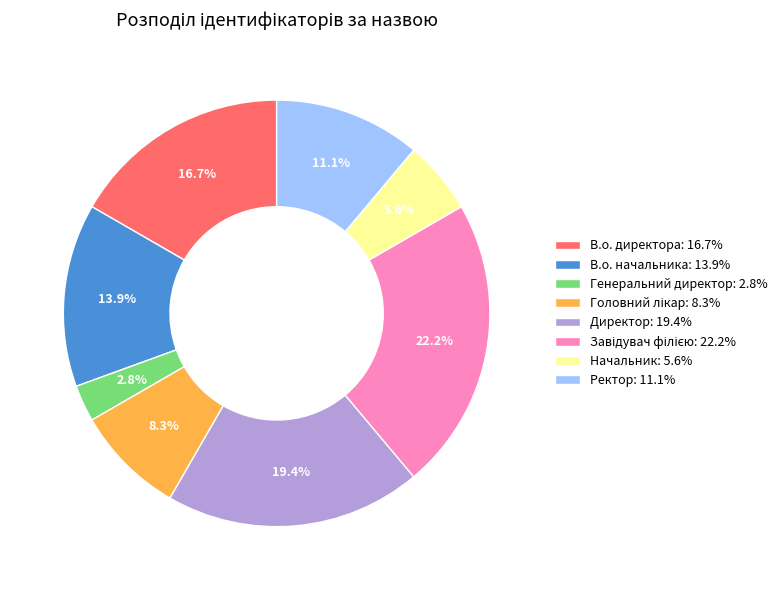

Between Ректор: 11.1% and Начальник: 5.6%, which is larger?

Ректор: 11.1%